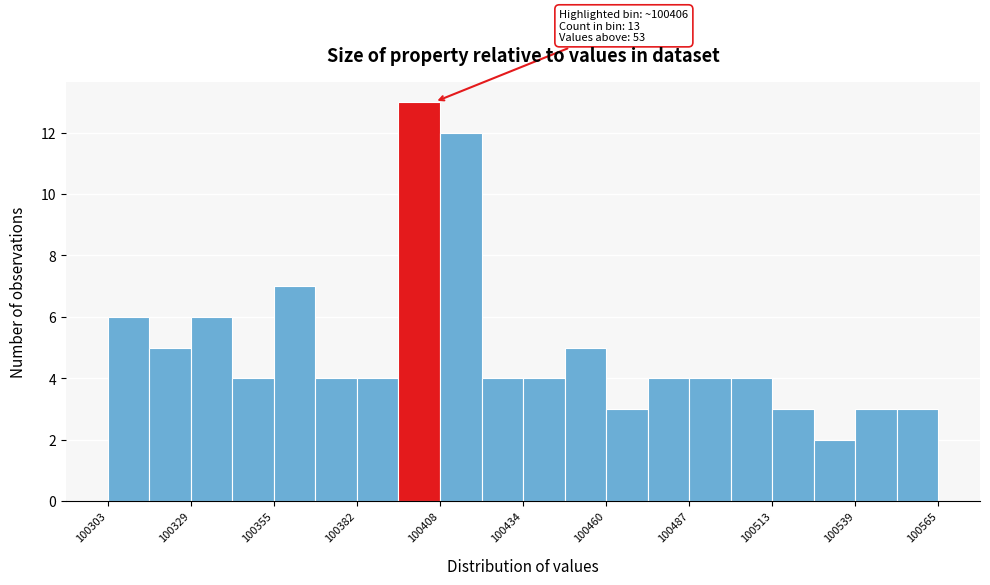

Around what value on the x-axis is the tallest bar? Give the approximate position of its centre, as read against the axis.

100400